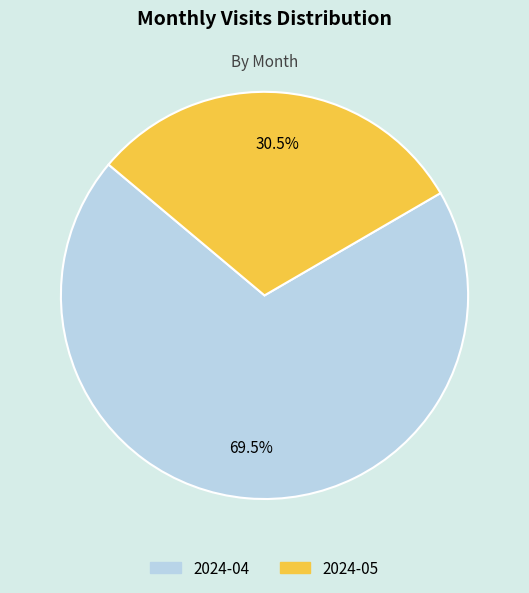

What is the total percentage of 2024-05 and 2024-04?

100.0%